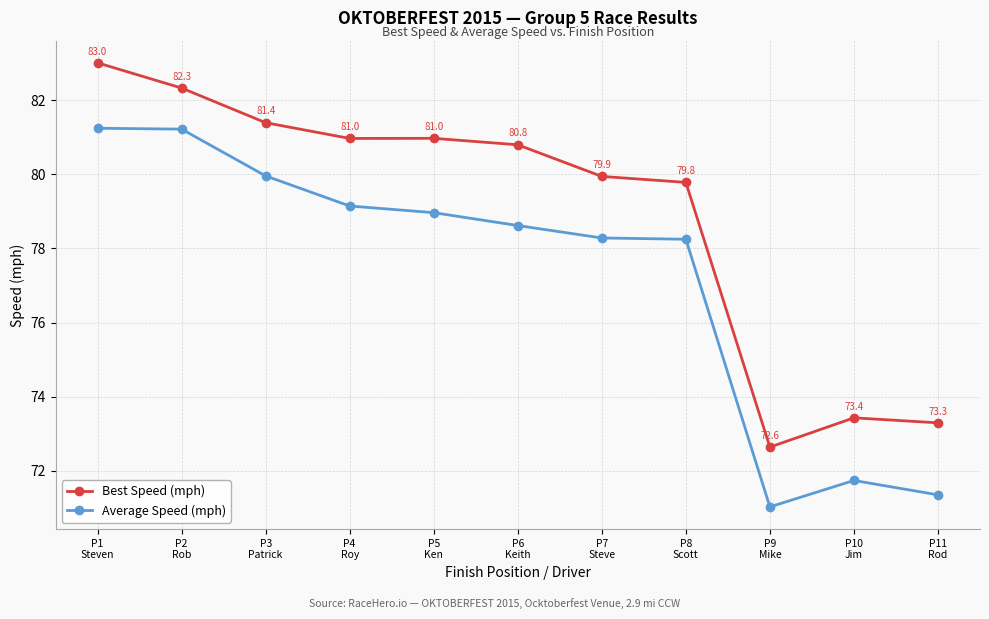

What are all the series names shown in the legend?

Best Speed (mph), Average Speed (mph)